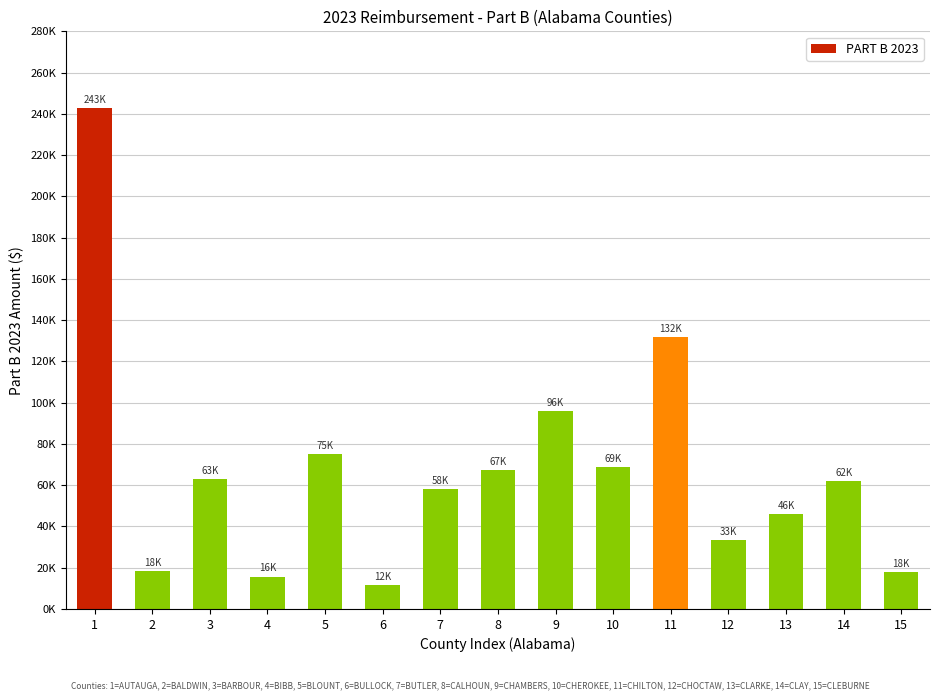

Are the bars horizontal?

No